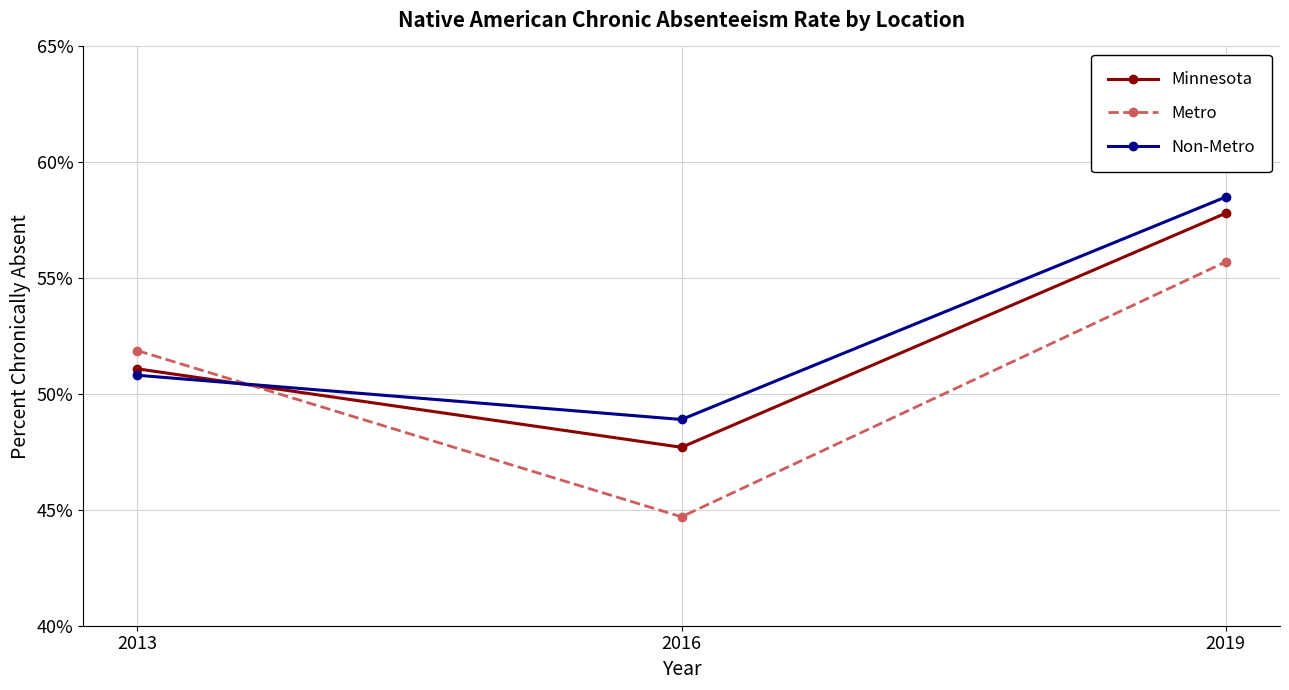

What are all the series names shown in the legend?

Minnesota, Metro, Non-Metro